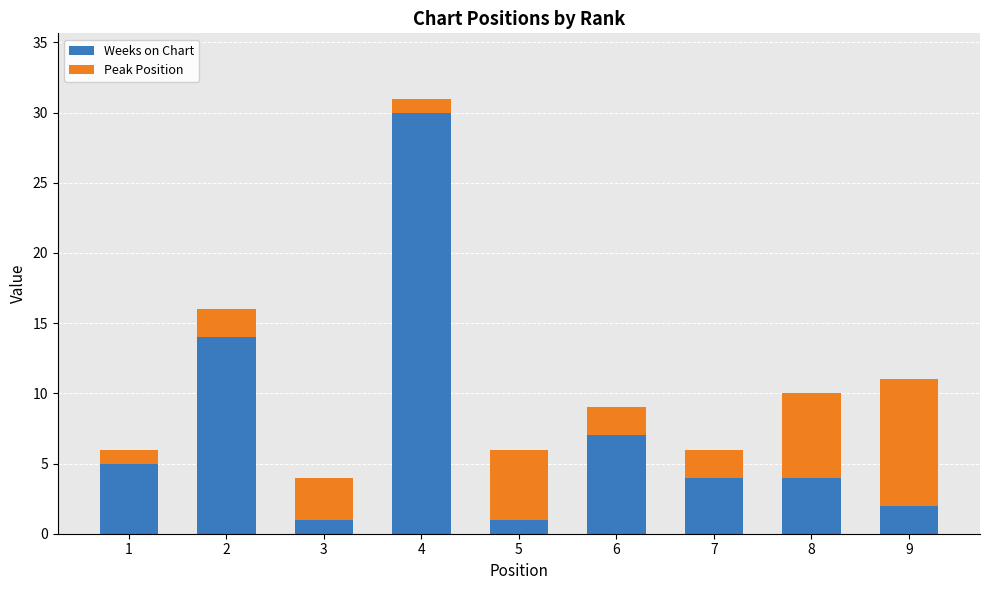

How many distinct data groups are displayed?

2